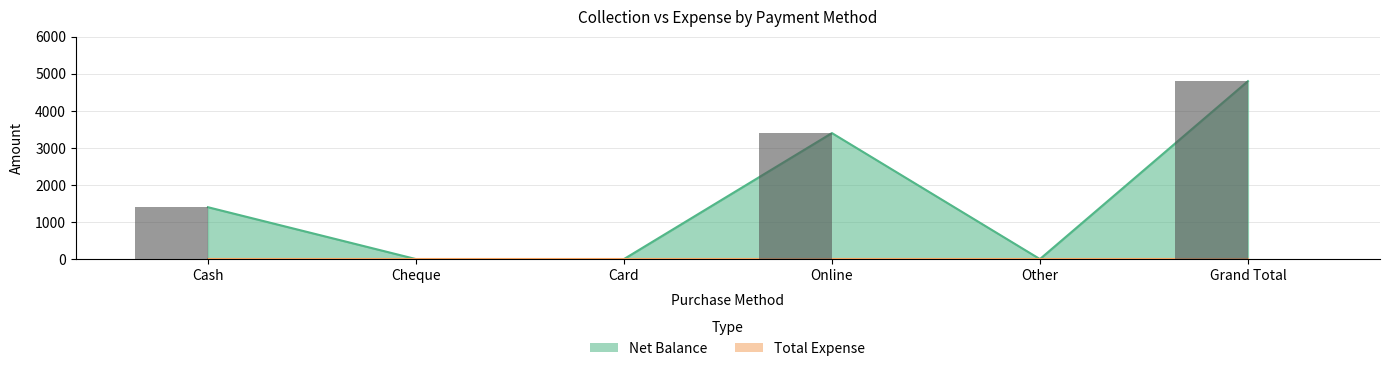

What is the label of the 1st bar from the left?

Cash